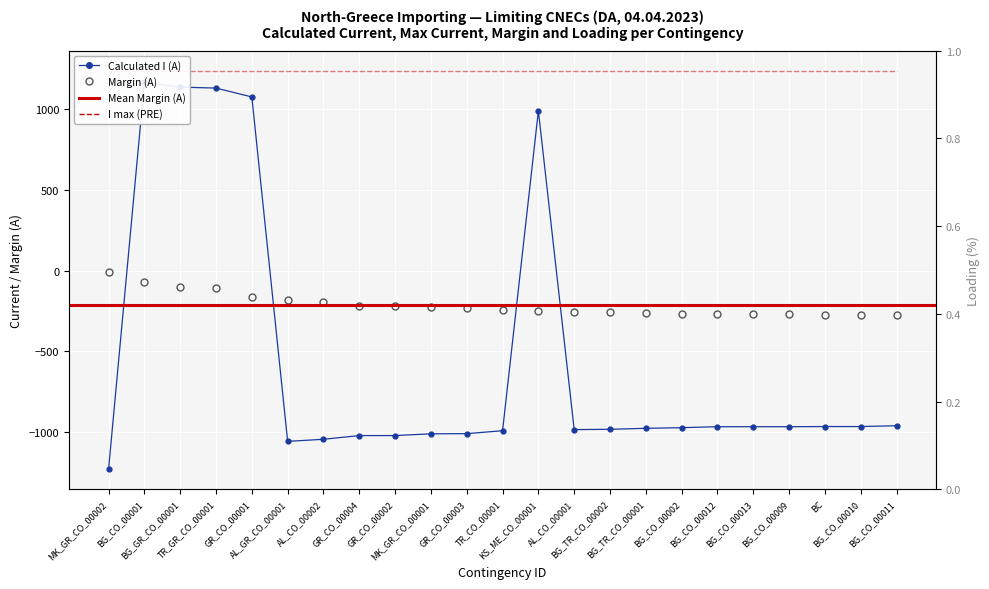

What is the value of the Calculated I (A) point at the 5th from the left?

1077